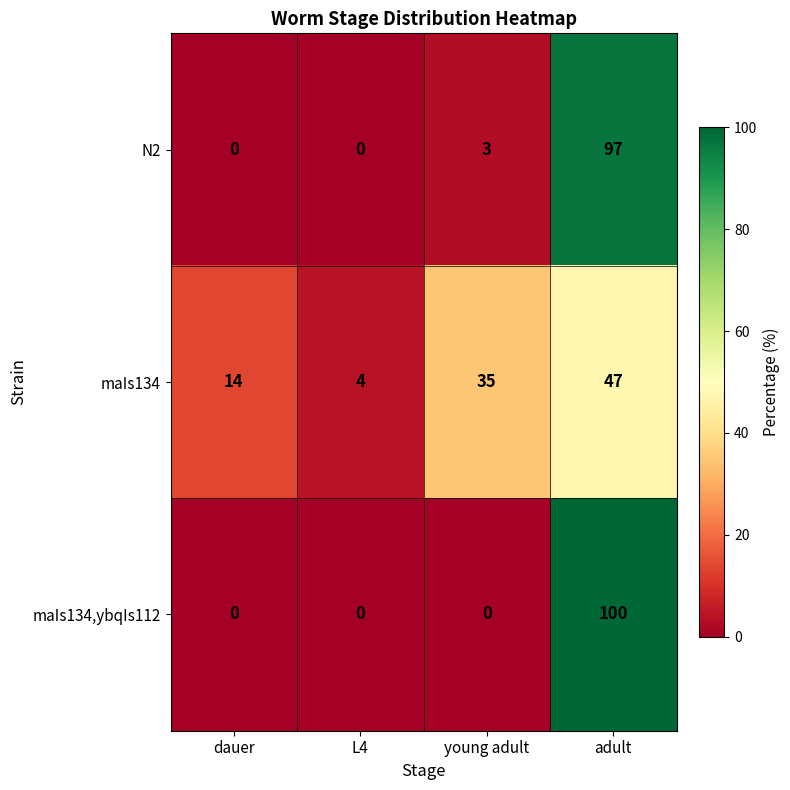

What is the total value across all series at adult?

244